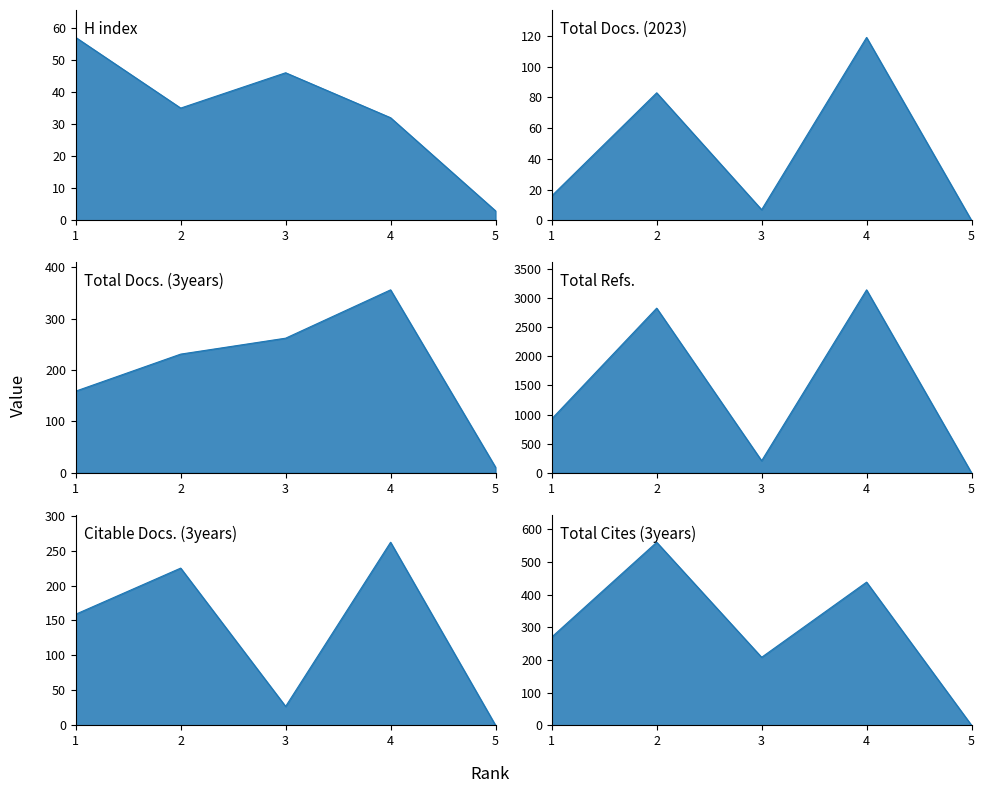

How many series are shown in this chart?

6